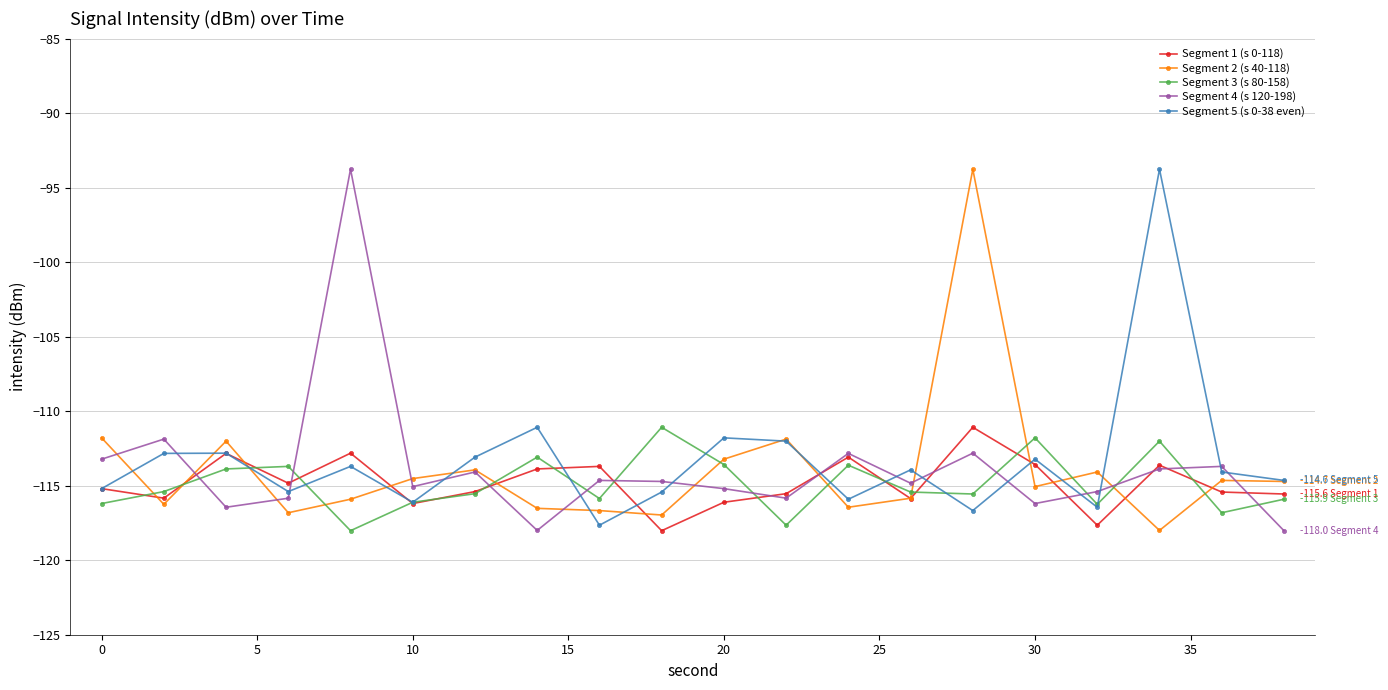

At how many categories does at least one series exceed -107?

3